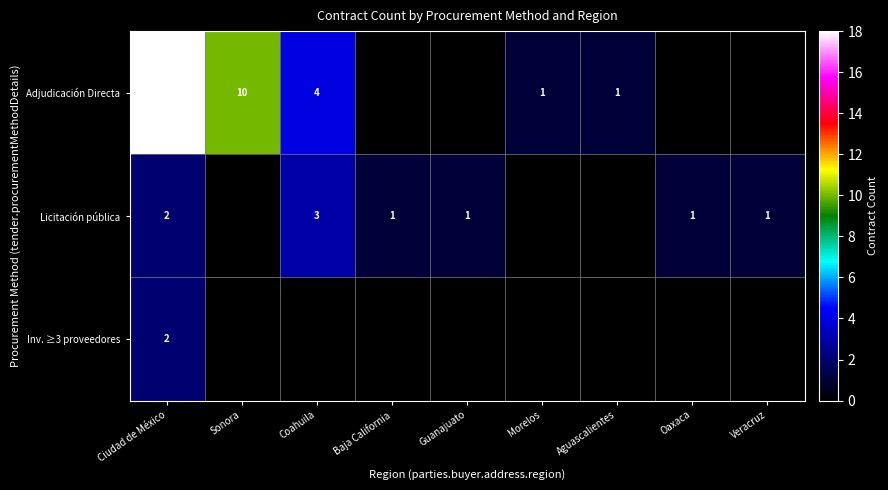

At which category is the sum across all series the highest?

Ciudad de México